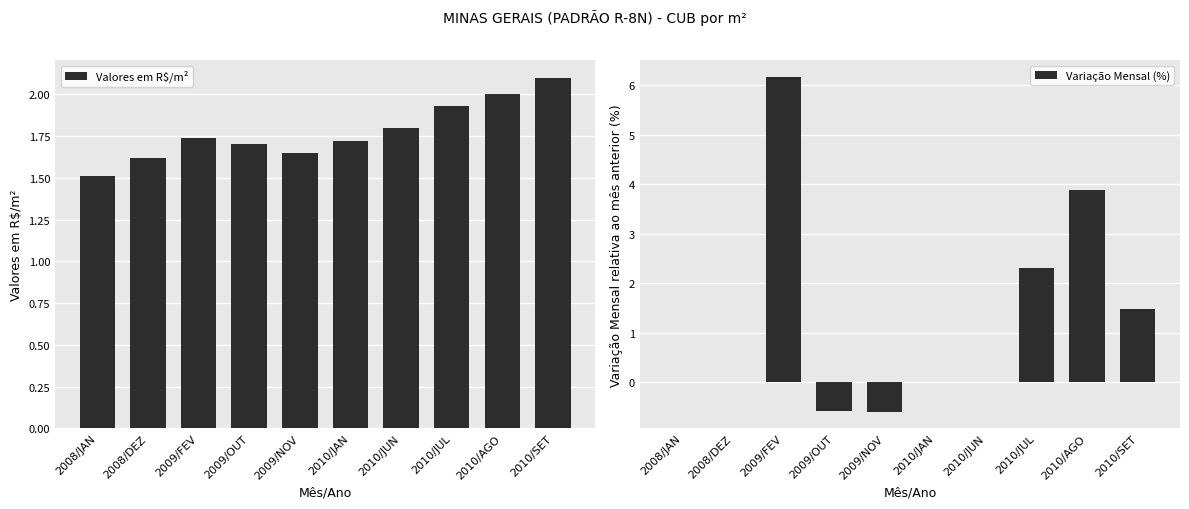

Where is Variação Mensal (%) nearest to the value 2?

2010/JUL